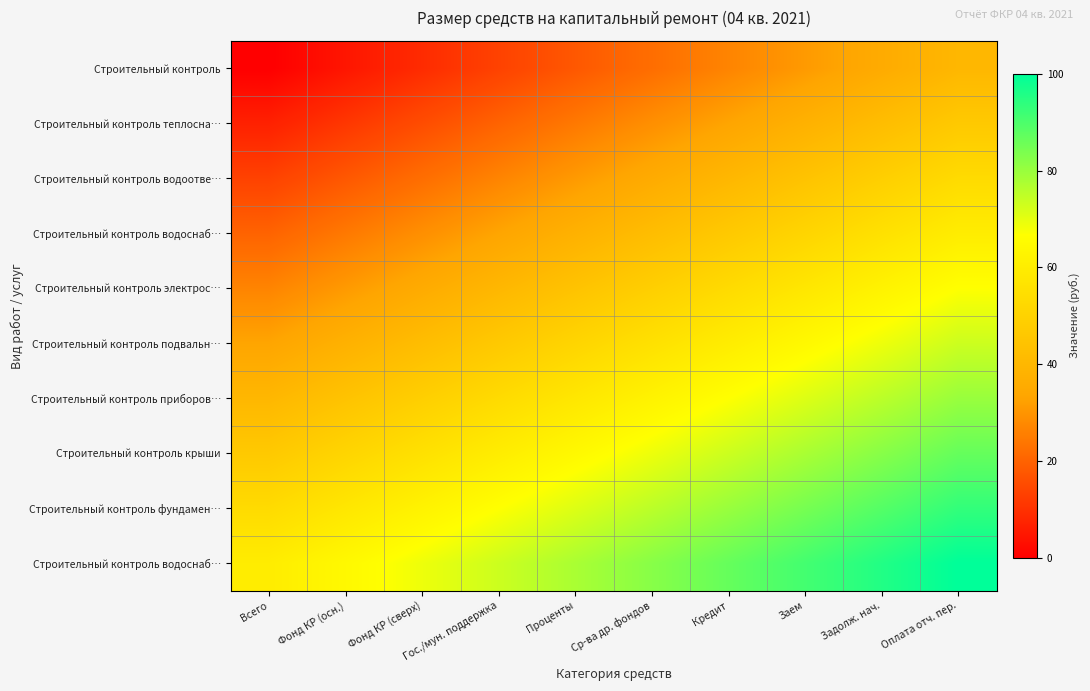

What is the greatest value displayed?

100.0